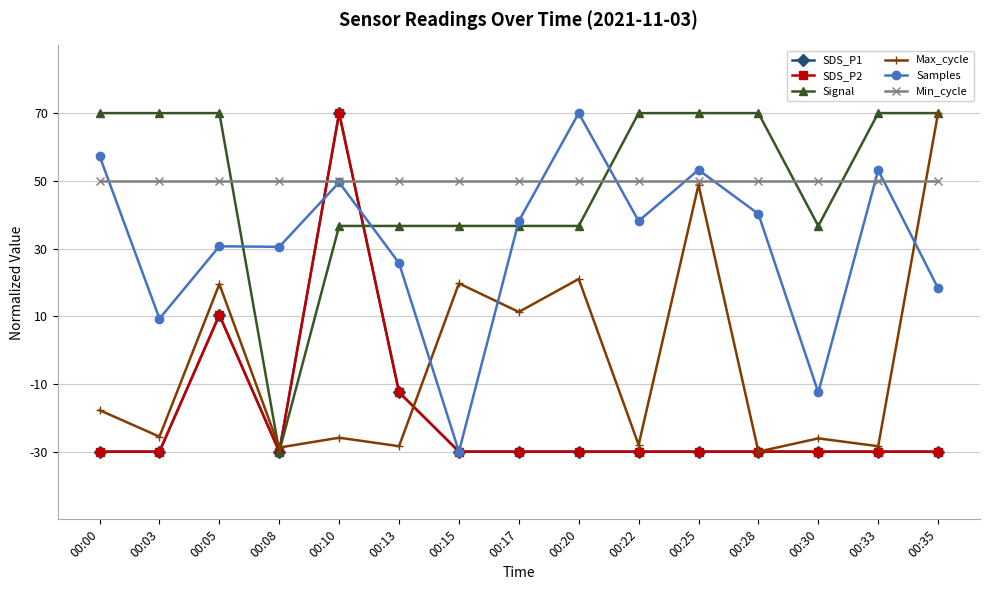

How many interior local peaks does the SDS_P2 series have?

2